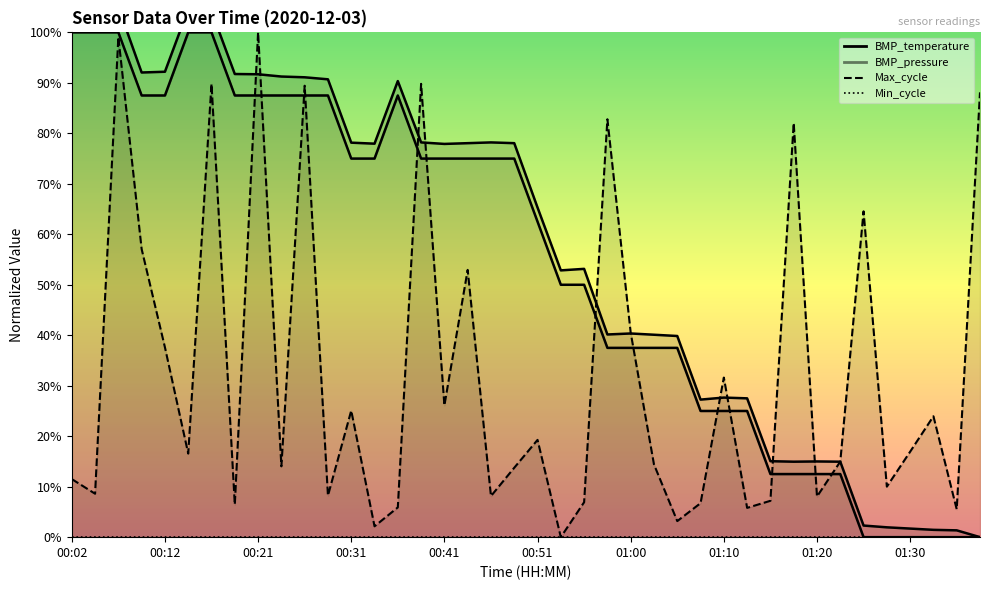

What is the value of the 27th point from the left?

37.5